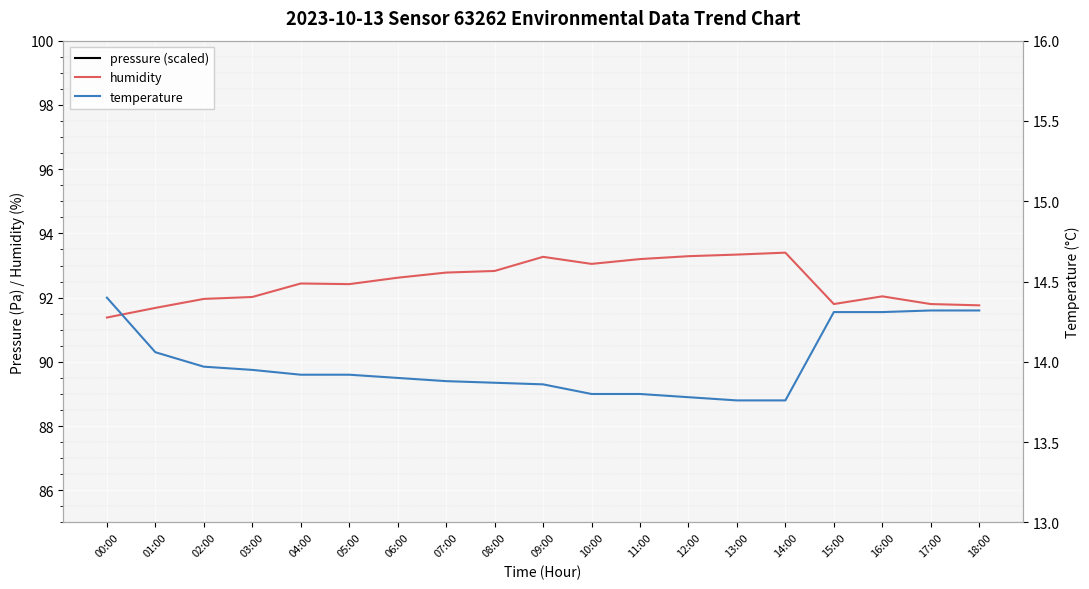

What is the minimum value for pressure (scaled)?

9.8